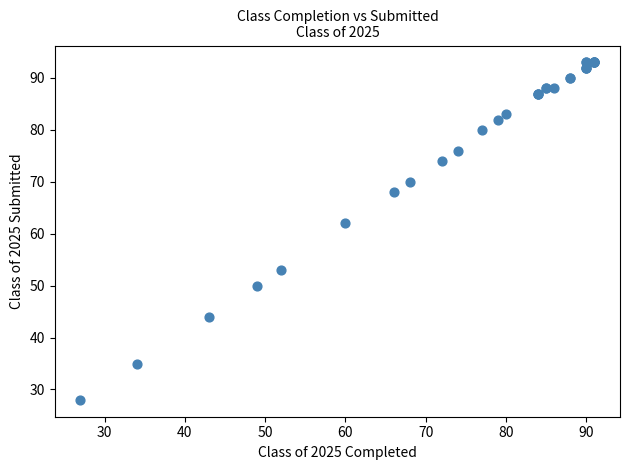

What Y value in the scatter plot is closest to 60?

62